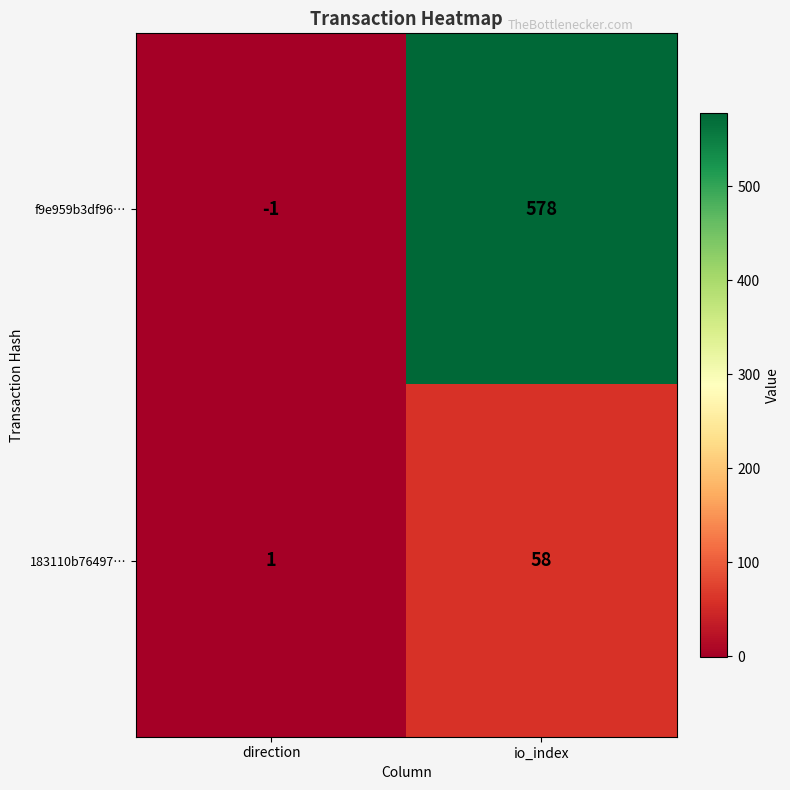

What is the sum of all 183110b76497… values?

59